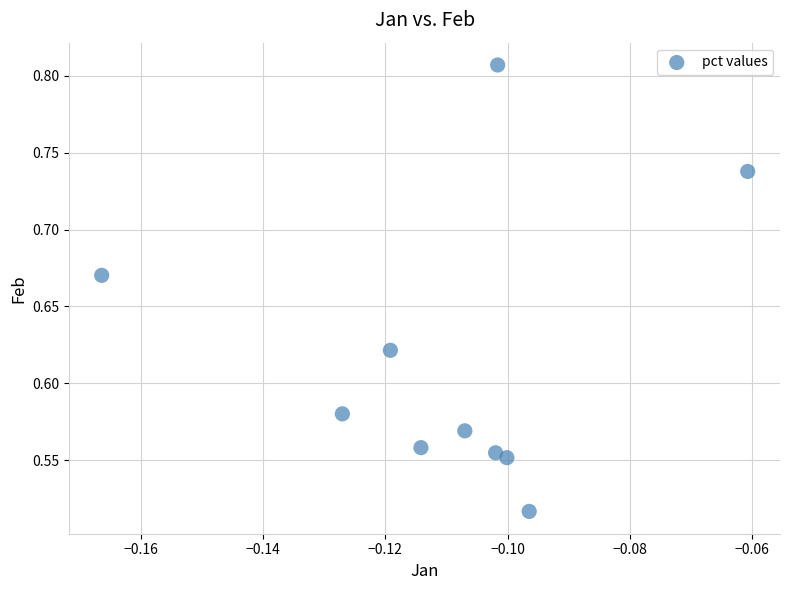

What is the range of Y values (max minus min)?

0.3